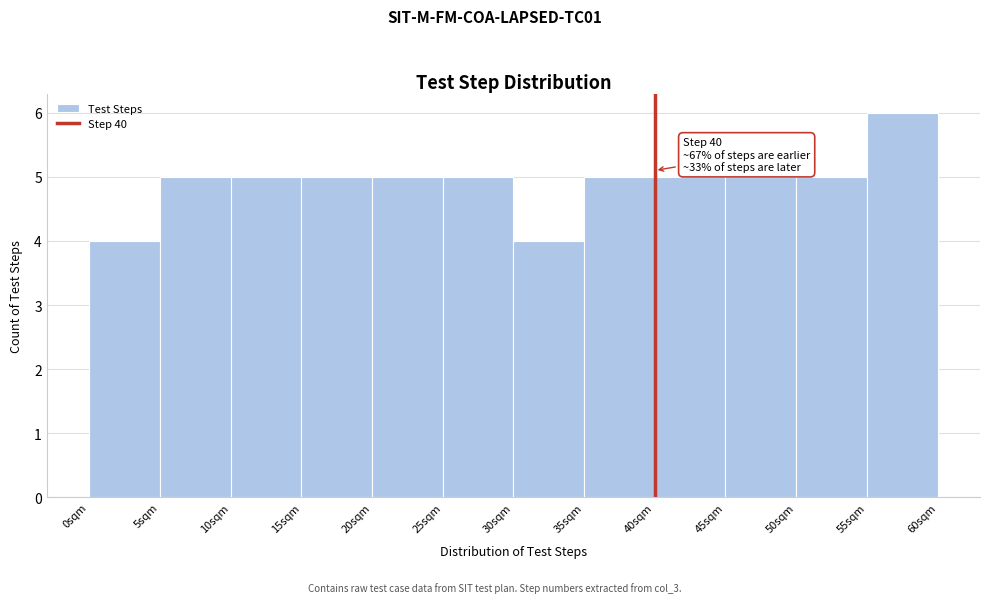

Over which range of the x-axis is the bar tallest?

55 to 60